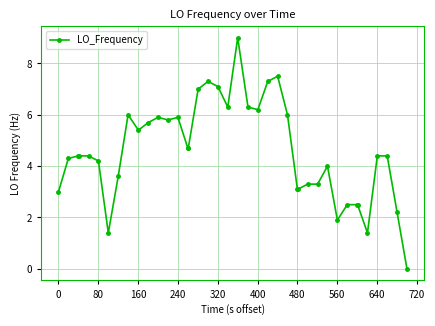

What is the average value?

4.6